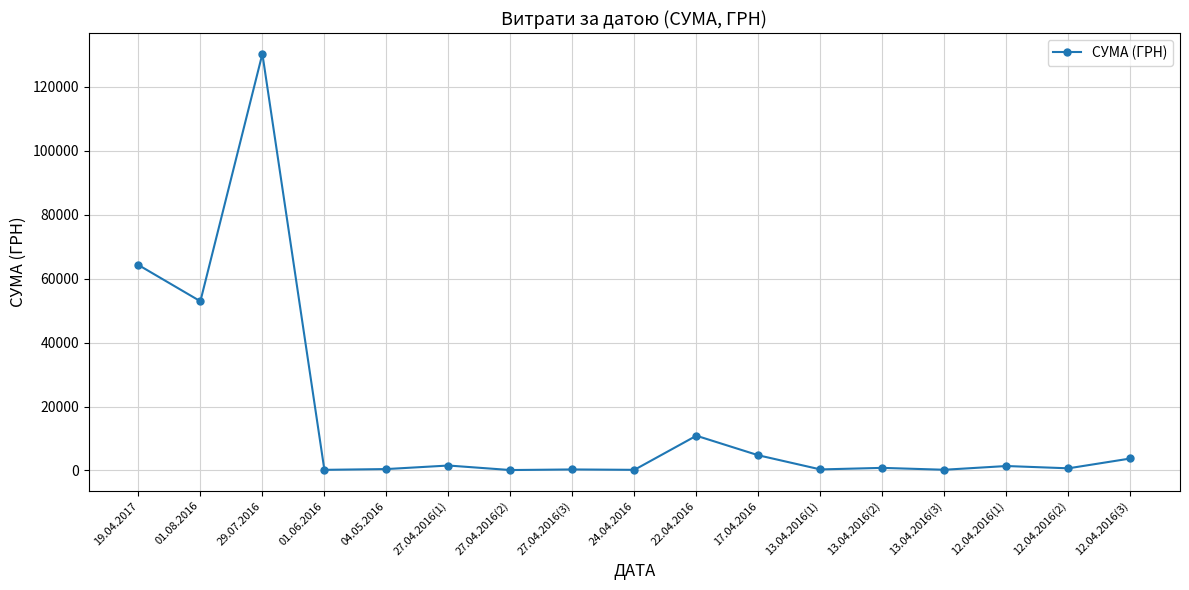

What is the difference between the second highest and minimum values?

64179.8